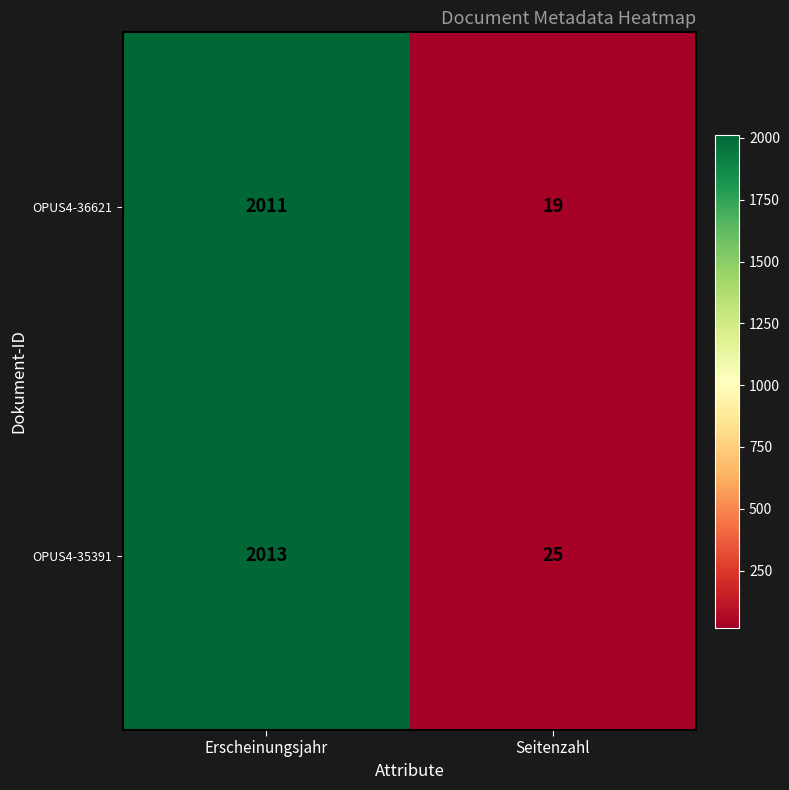

Which series has the largest range (max minus min)?

OPUS4-36621